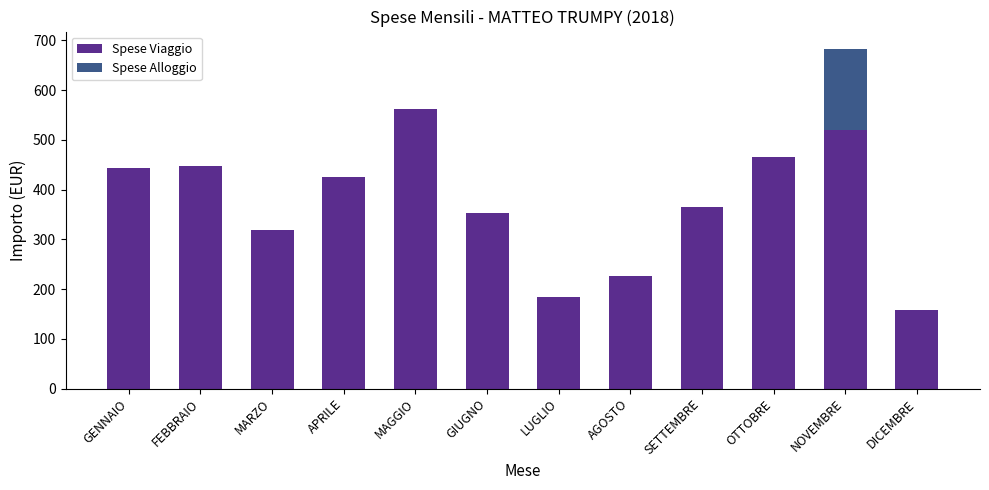

Reading left to right, what are the values for Spese Viaggio?

GENNAIO=444.1	FEBBRAIO=447.7	MARZO=317.8	APRILE=424.6	MAGGIO=561.5	GIUGNO=352.7	LUGLIO=184.8	AGOSTO=226.0	SETTEMBRE=365.6	OTTOBRE=465.5	NOVEMBRE=519.8	DICEMBRE=157.7